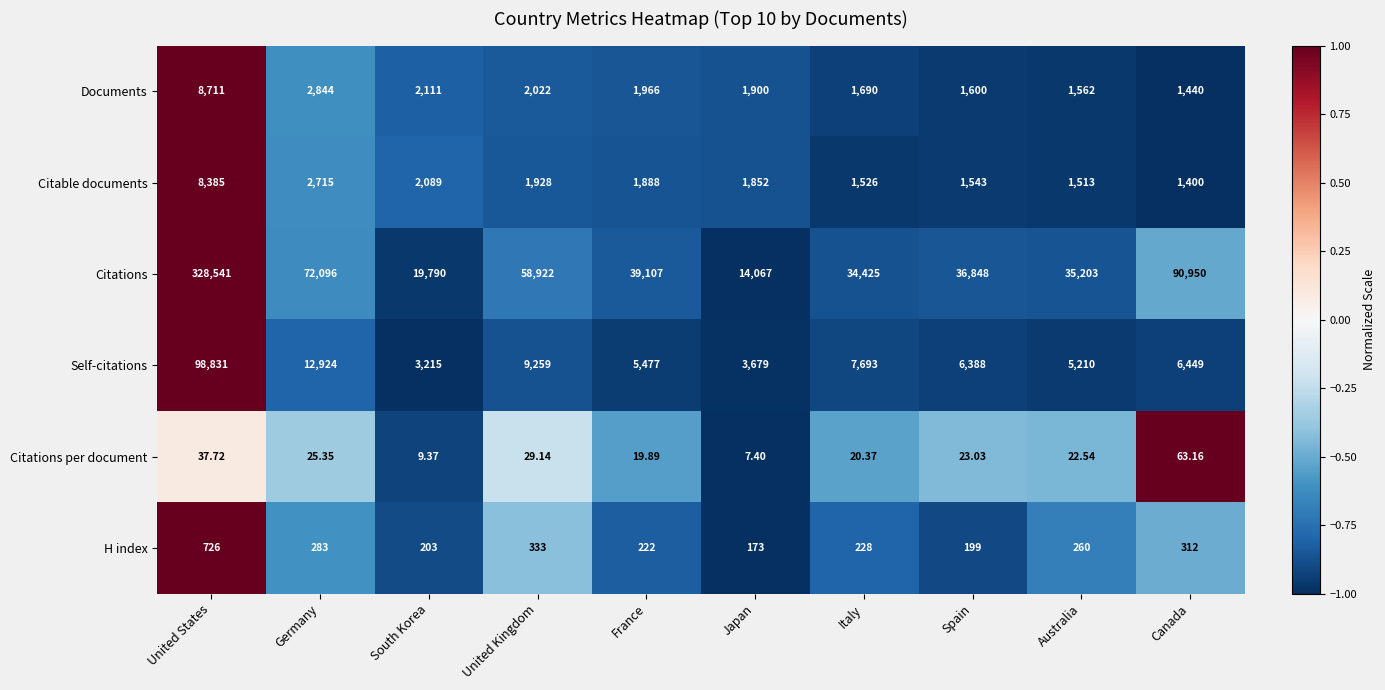

Which series has the largest total across all categories?

Citations